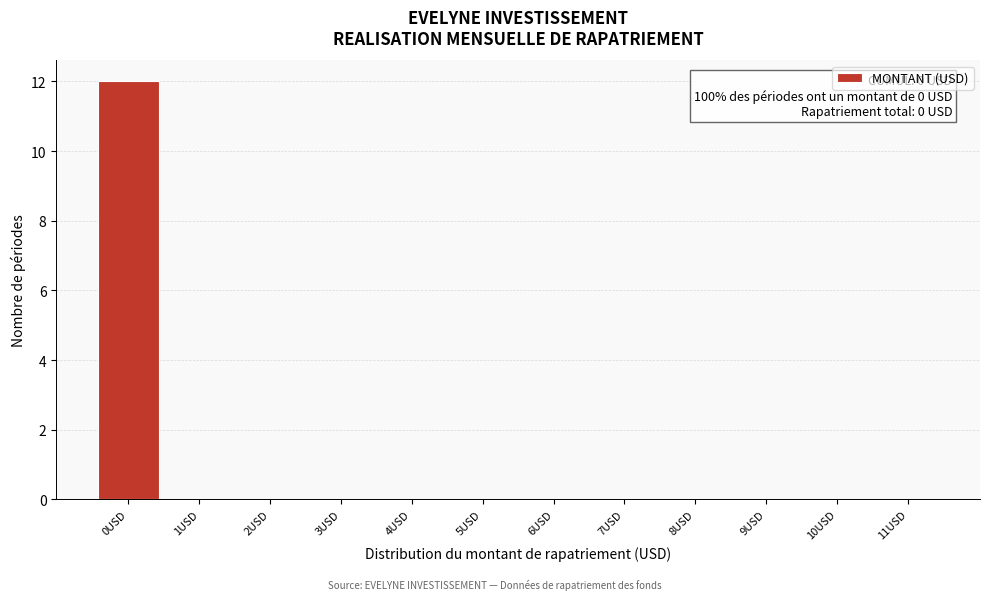

Which range on the x-axis has the tallest bar?

-0.5 to 0.5